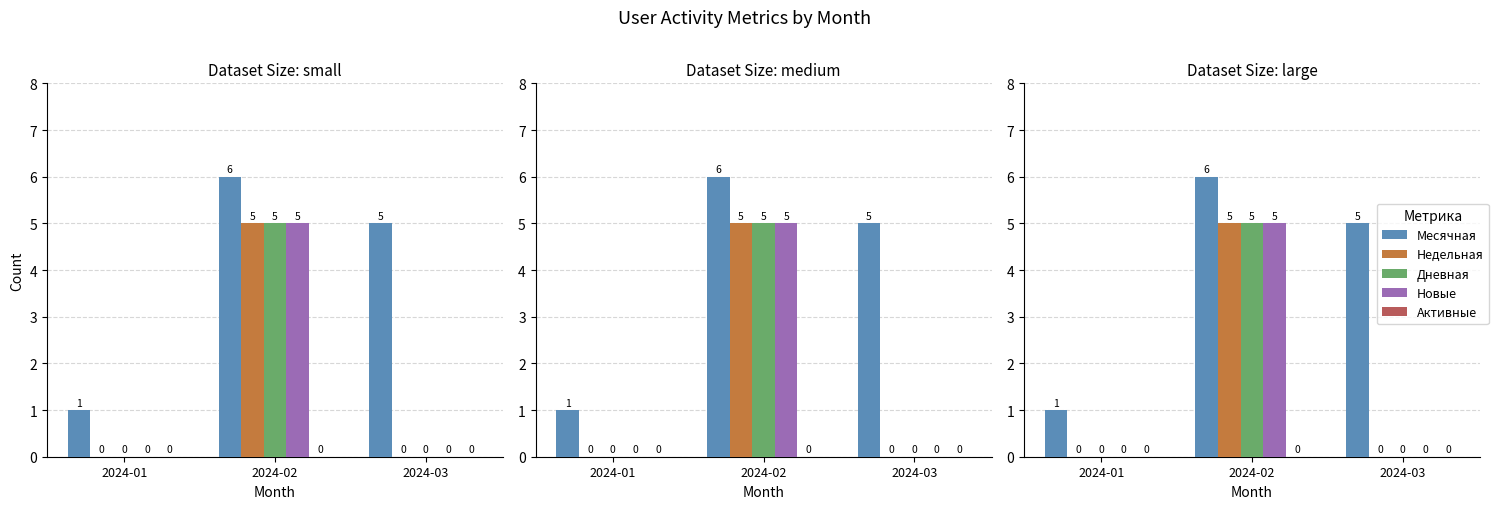

Where is Дневная nearest to the value 2?

2024-01